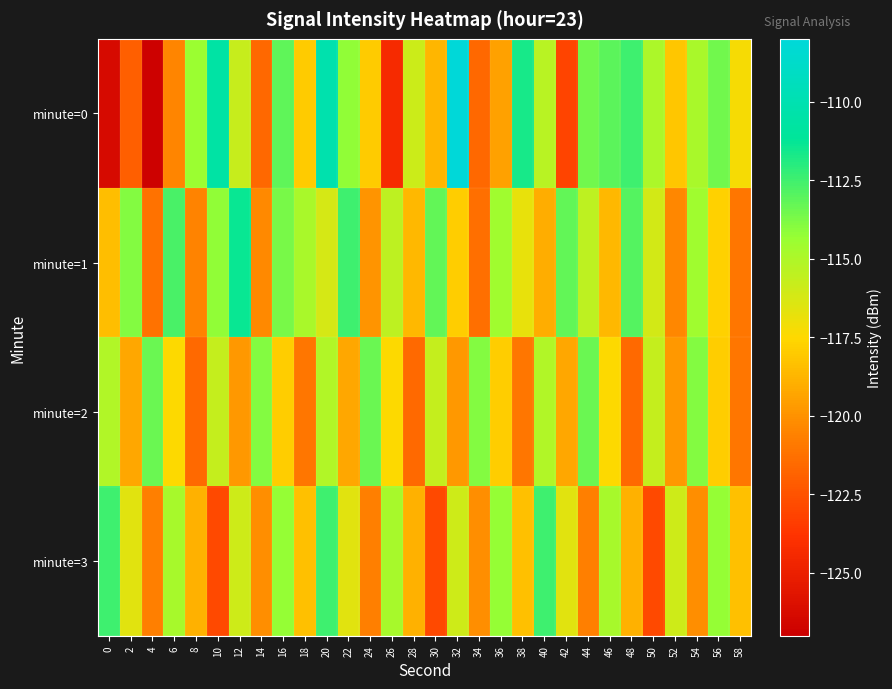

Reading left to right, what are all the values shown in this chart?

minute=0: 0=-126.3	2=-122.0	4=-126.9	6=-120.4	8=-114.4	10=-110.7	12=-115.7	14=-121.6	16=-113.1	18=-118.0	20=-110.2	22=-114.2	24=-118.0	26=-124.3	28=-115.9	30=-118.7	32=-108.0	34=-121.7	36=-119.4	38=-111.6	40=-115.3	42=-123.1	44=-113.5	46=-113.1	48=-112.5	50=-115.0	52=-118.1	54=-114.9	56=-113.5	58=-117.2
minute=1: 0=-118.4	2=-113.9	4=-121.2	6=-112.7	8=-120.5	10=-114.2	12=-111.3	14=-120.3	16=-113.7	18=-114.9	20=-116.2	22=-112.5	24=-119.9	26=-115.4	28=-118.7	30=-113.2	32=-117.9	34=-121.3	36=-114.6	38=-116.8	40=-119.0	42=-113.2	44=-115.5	46=-118.7	48=-112.9	50=-116.1	52=-120.3	54=-114.6	56=-117.8	58=-121.0
minute=2: 0=-115.1	2=-119.2	4=-113.3	6=-117.5	8=-121.6	10=-115.7	12=-119.8	14=-113.9	16=-117.9	18=-121.0	20=-115.1	22=-119.2	24=-113.3	26=-117.5	28=-121.6	30=-115.7	32=-119.8	34=-113.9	36=-117.9	38=-121.0	40=-115.1	42=-119.2	44=-113.3	46=-117.5	48=-121.6	50=-115.7	52=-119.8	54=-113.9	56=-117.9	58=-121.0
minute=3: 0=-112.5	2=-116.6	4=-120.7	6=-114.8	8=-118.9	10=-122.9	12=-116.0	14=-120.1	16=-114.2	18=-118.3	20=-112.5	22=-116.6	24=-120.7	26=-114.8	28=-118.9	30=-122.9	32=-116.0	34=-120.1	36=-114.2	38=-118.3	40=-112.5	42=-116.6	44=-120.7	46=-114.8	48=-118.9	50=-122.9	52=-116.0	54=-120.1	56=-114.2	58=-118.3